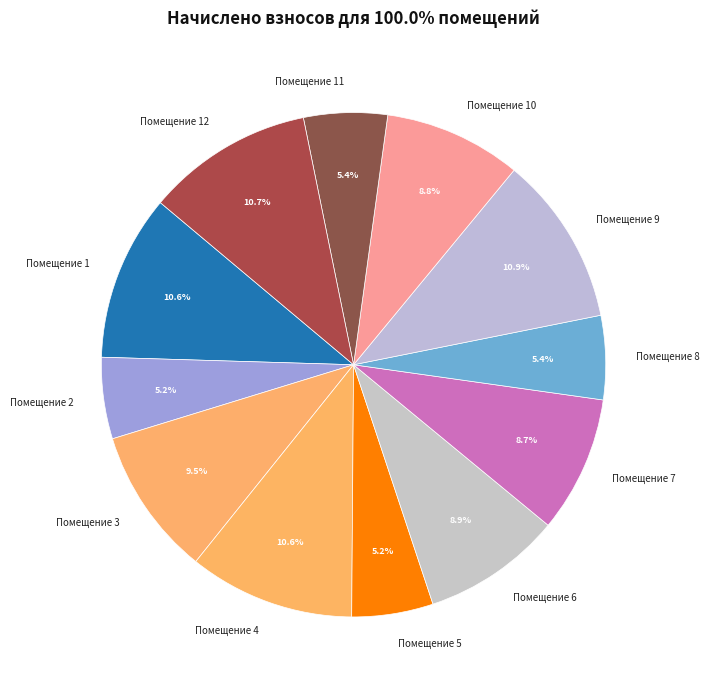

Approximately how many times larger is the value at Помещение 1 compared to Помещение 4?

1.0